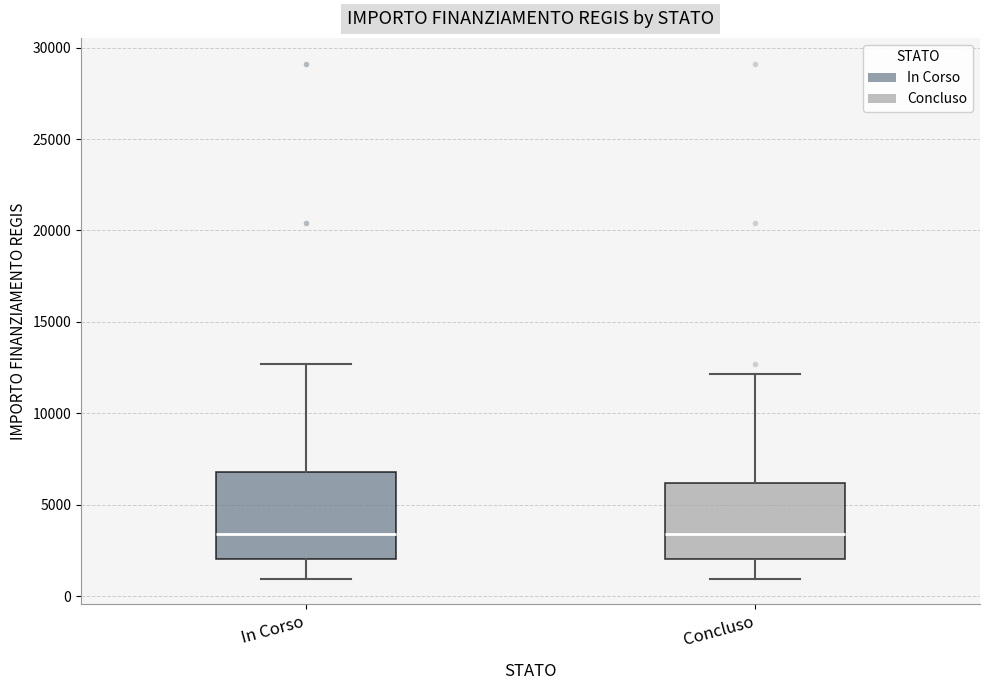

Which box is the tallest, from its lower edge to its upper edge?

In Corso